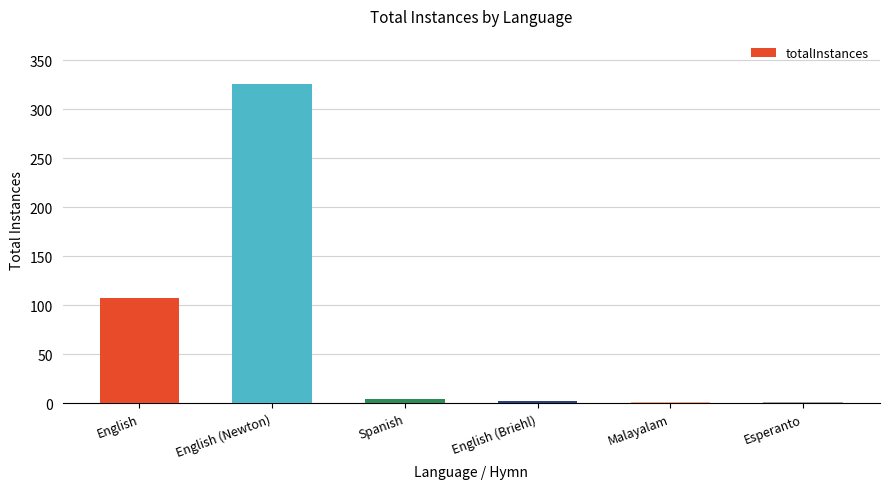

What is the maximum value shown in the chart?

326